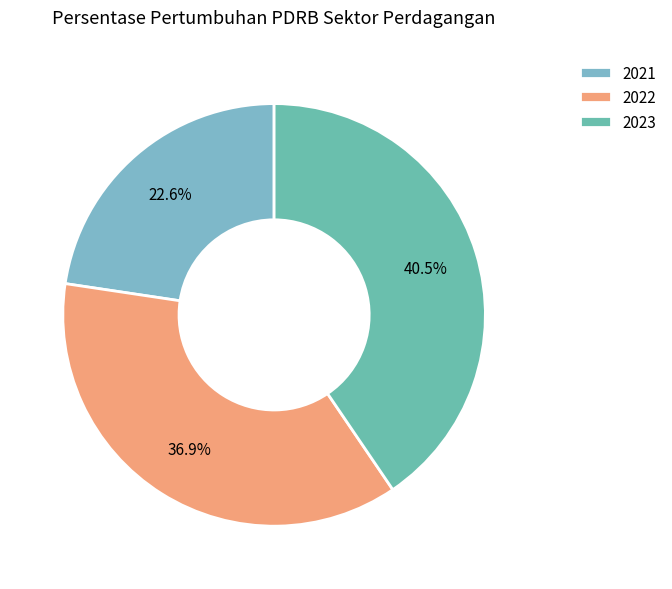

To the nearest percent, what percentage of the pie is 2021?

23%